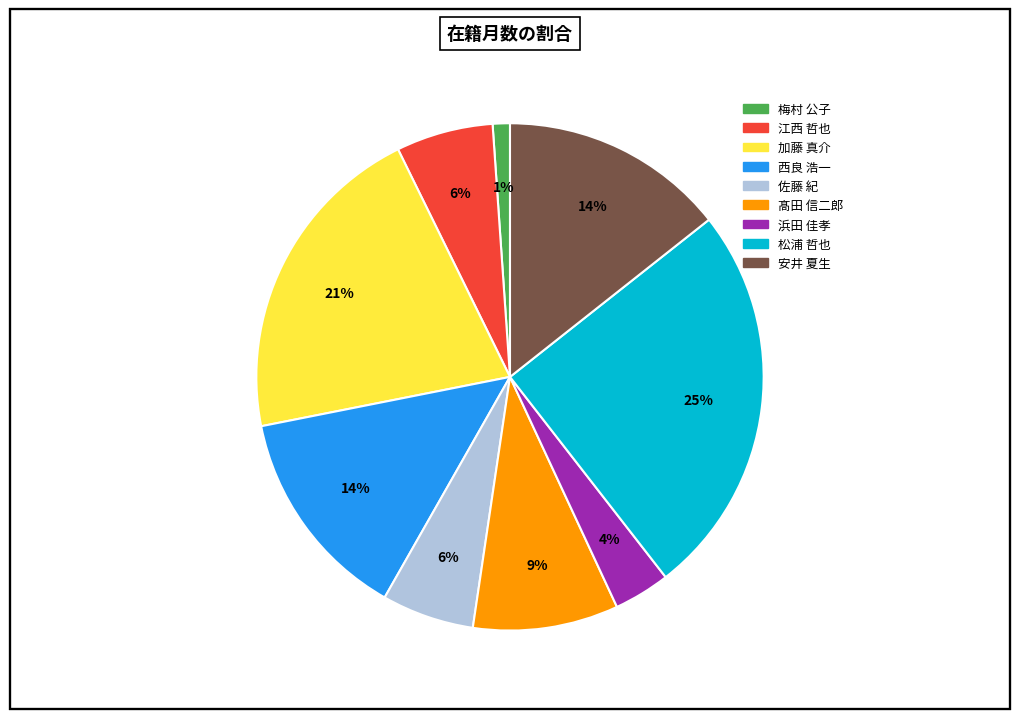

What percentage is the 安井 夏生 slice, to the nearest percent?

14%